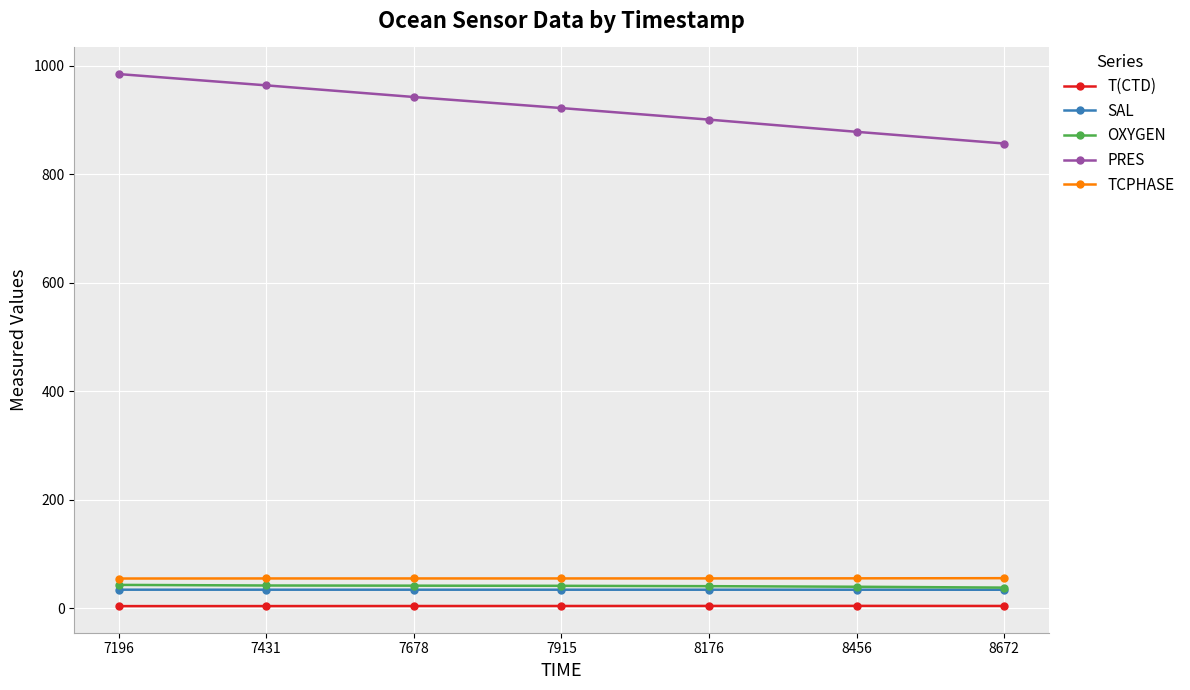

Which label corresponds to the largest value in the chart?

7196